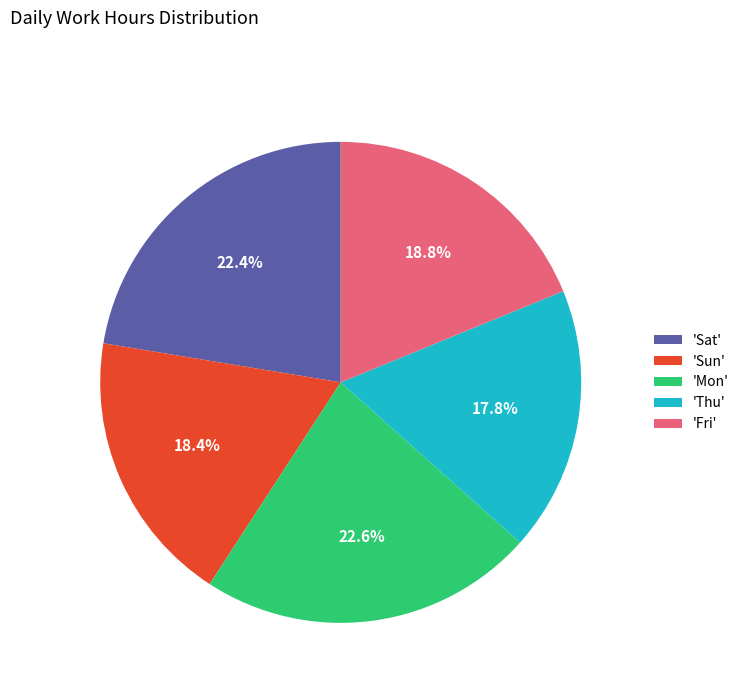

Is there a majority slice in this chart?

No